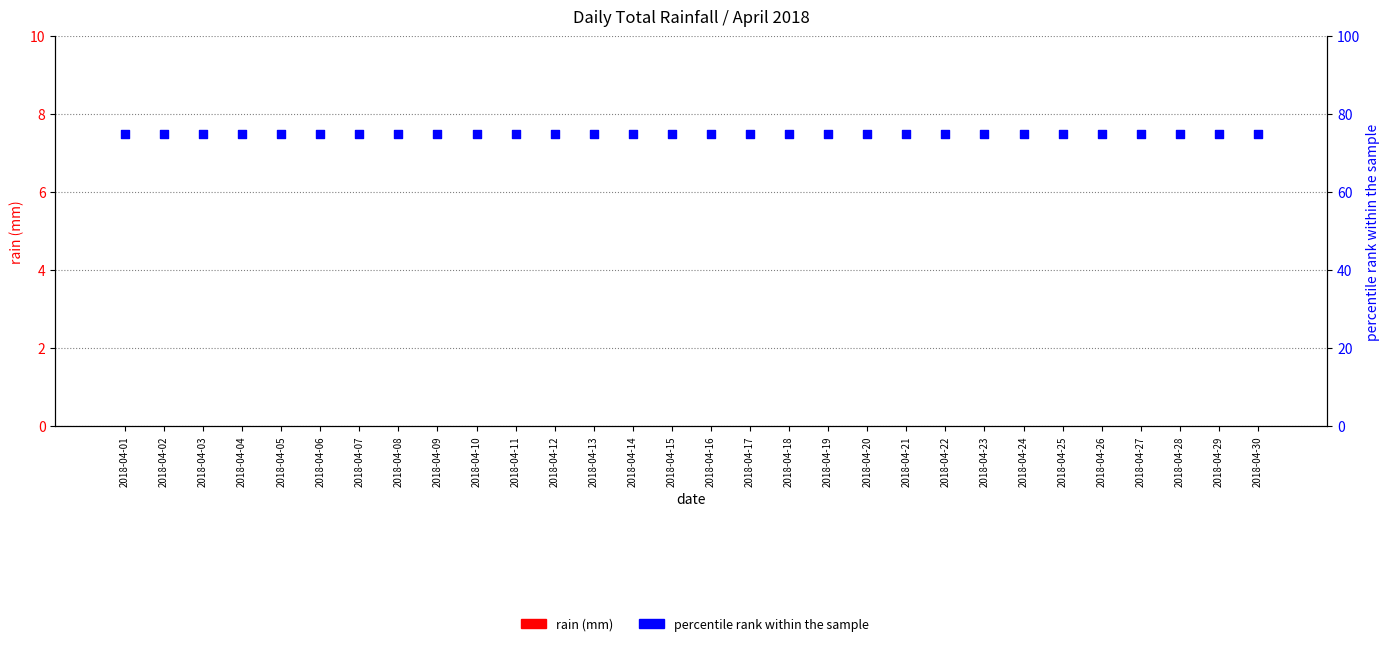

What are all the series names shown in the legend?

rain (mm), percentile rank within the sample